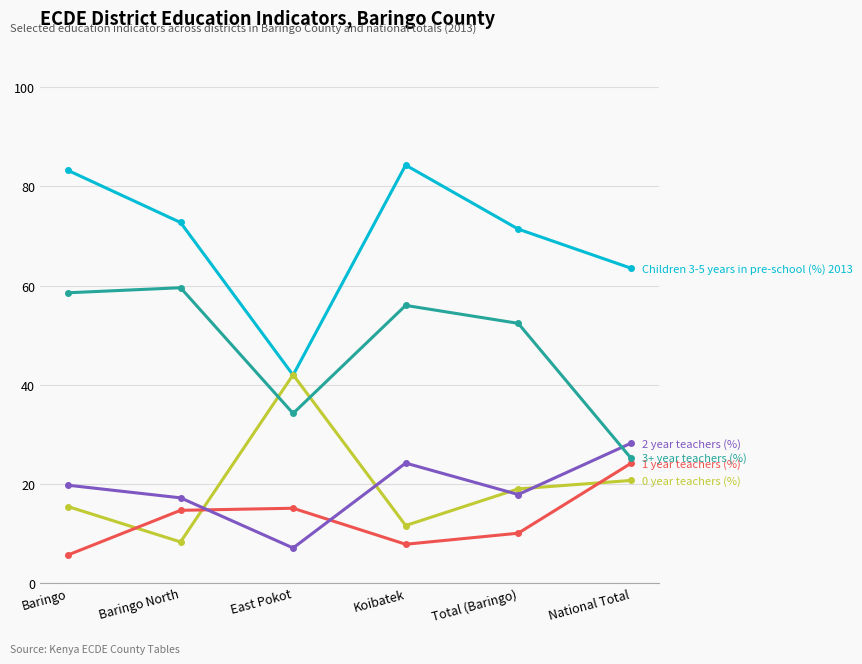

What is the maximum value shown in the chart?

84.3